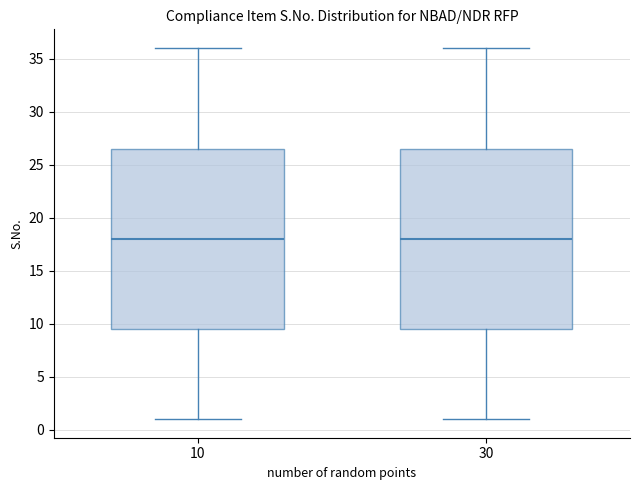

Reading left to right, read every box against the y-axis: the position of its median line, the range the box covers, and the ends of its whiskers. The values are not printed on the chart, so give them approximately, as read against the axis.

10: median 18.0, box 9.5 to 26.5, whiskers 1.0 to 36.0
30: median 18.0, box 9.5 to 26.5, whiskers 1.0 to 36.0